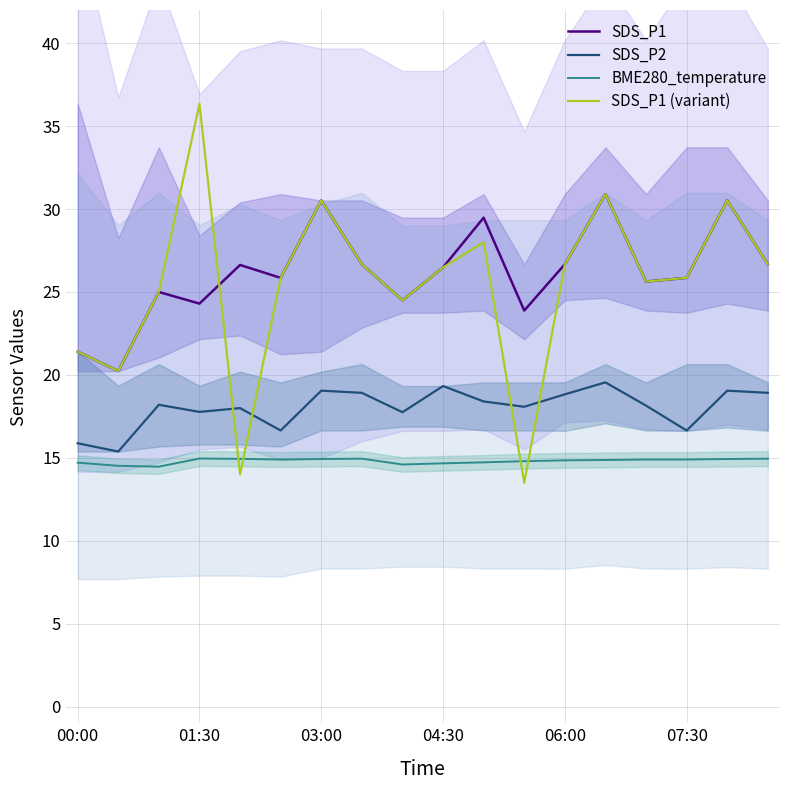

True or false: SDS_P1 (variant) and BME280_temperature cross at least once.

True